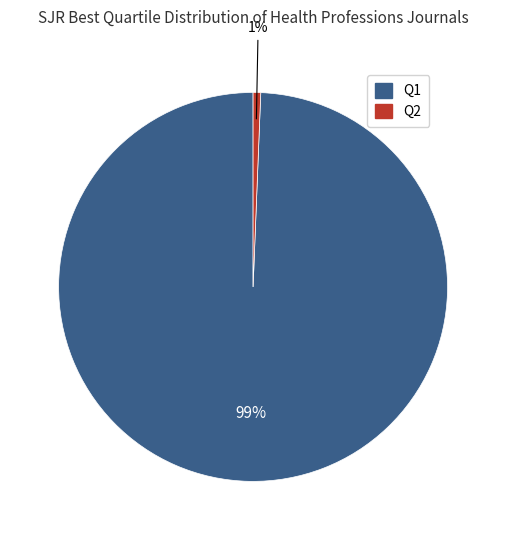

To the nearest percent, what percentage of the pie is Q1?

99%